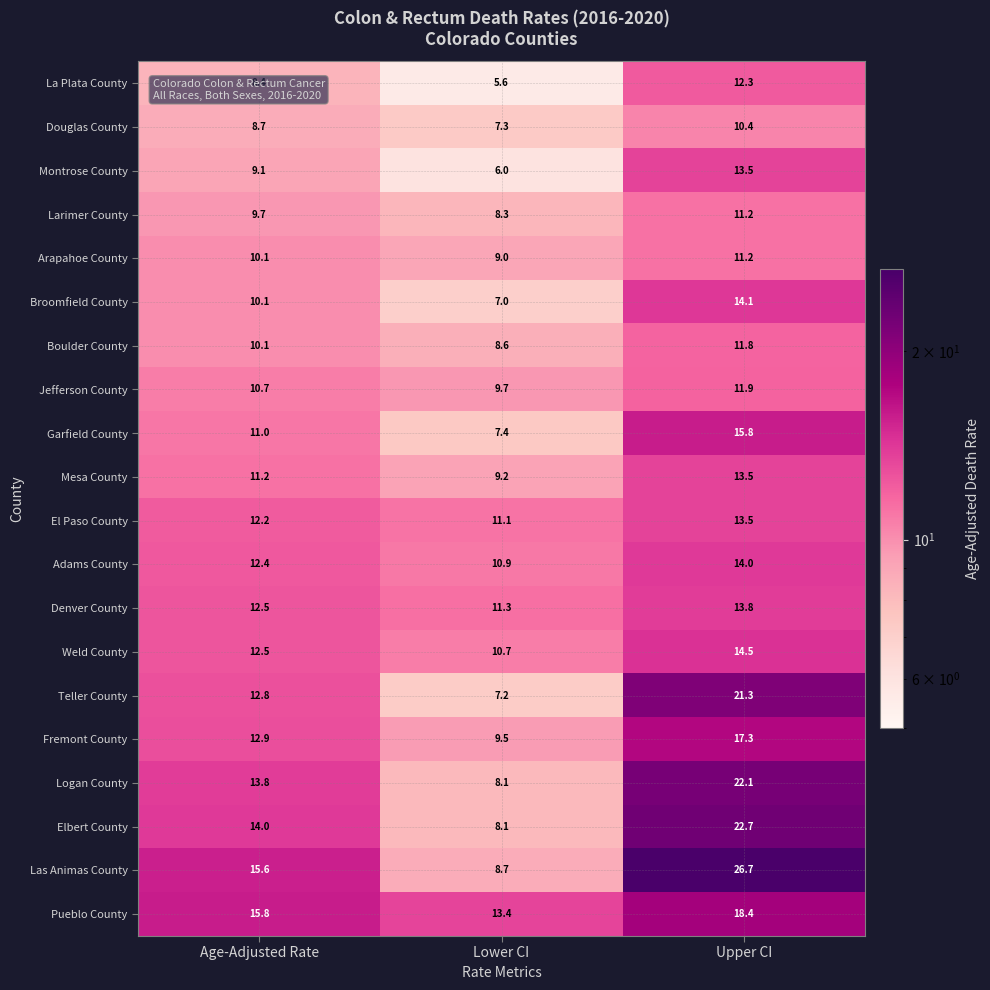

What is the difference between the Adams County values at Age-Adjusted Rate and Lower CI?

1.5